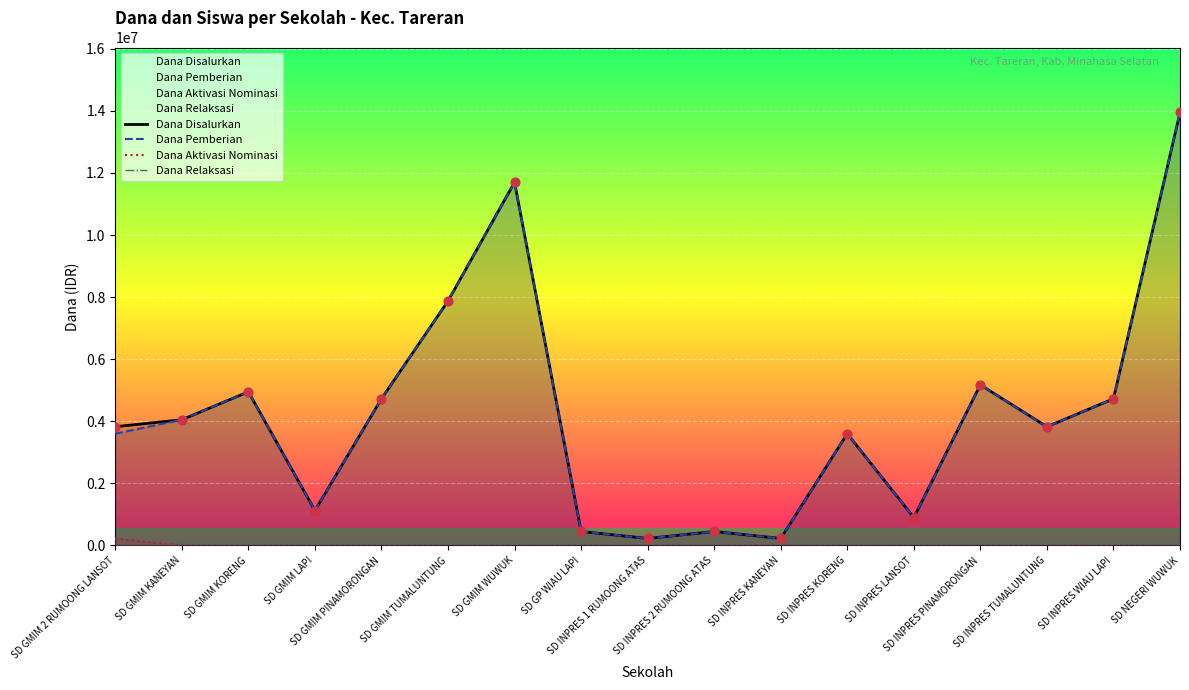

Which series has the largest total across all categories?

Dana Disalurkan